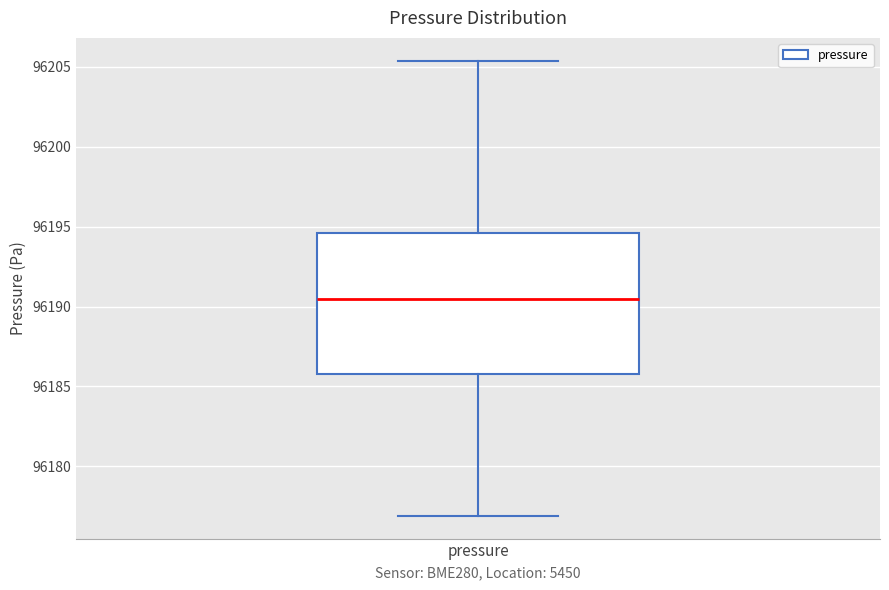

Read this box plot against the y-axis: the position of the median line, the range covered by the box, and the ends of both whiskers. The values are not printed on the chart, so give them approximately, as read against the axis.

median 96190.5, box 96186.0 to 96194.5, whiskers 96177.0 to 96205.5